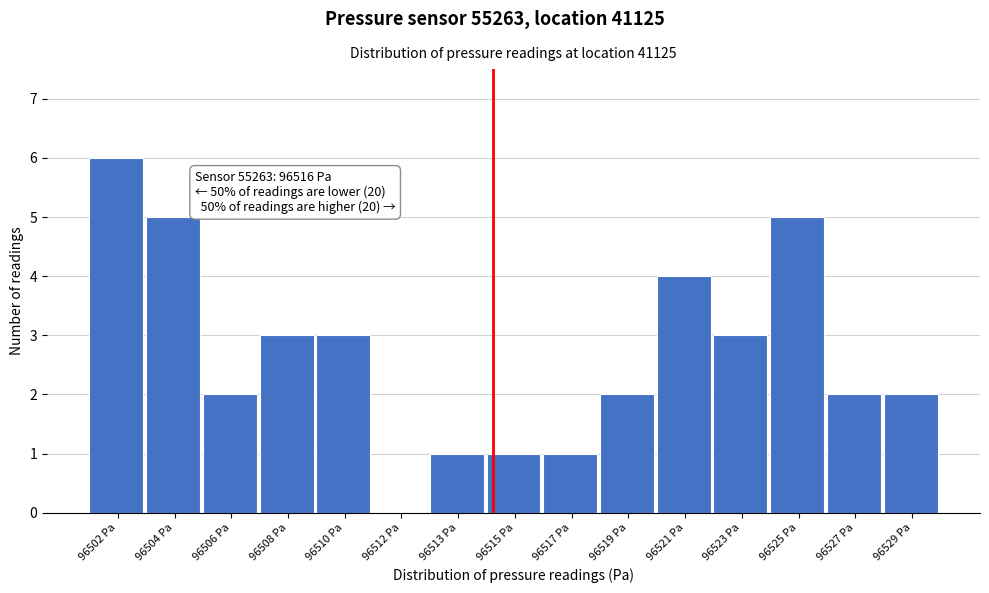

Reading left to right, transcribe all the data shown in this chart.

96502 Pa=6	96504 Pa=5	96506 Pa=2	96508 Pa=3	96510 Pa=3	96512 Pa=0	96513 Pa=1	96515 Pa=1	96517 Pa=1	96519 Pa=2	96521 Pa=4	96523 Pa=3	96525 Pa=5	96527 Pa=2	96529 Pa=2